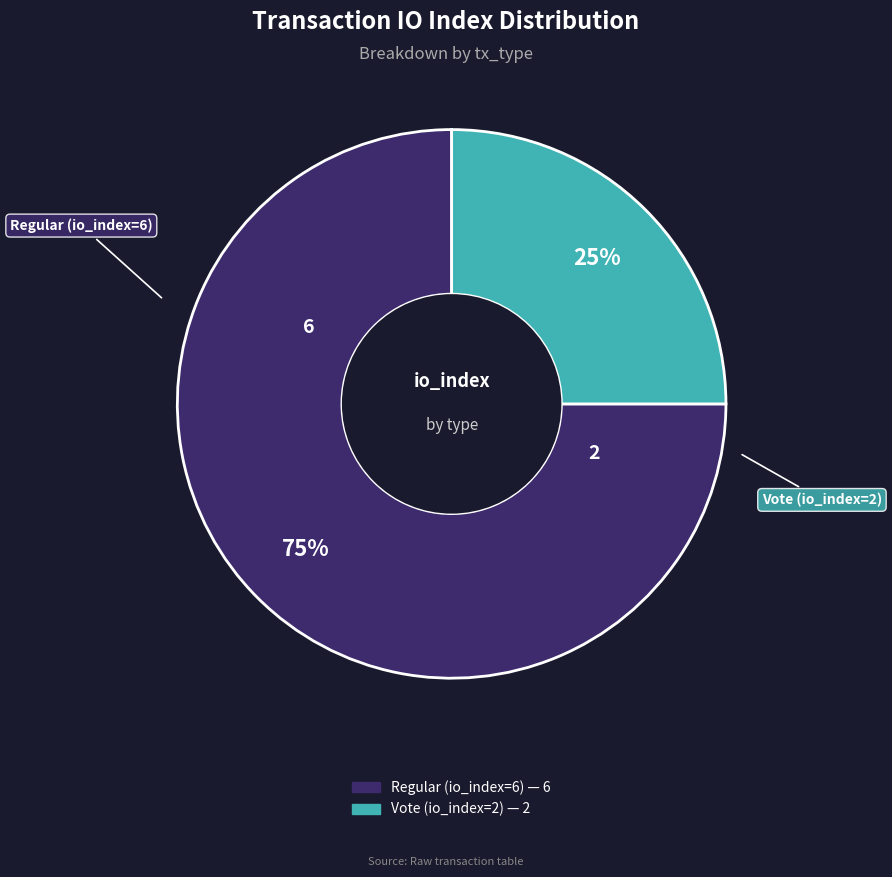

Count the number of slices in the pie.

2